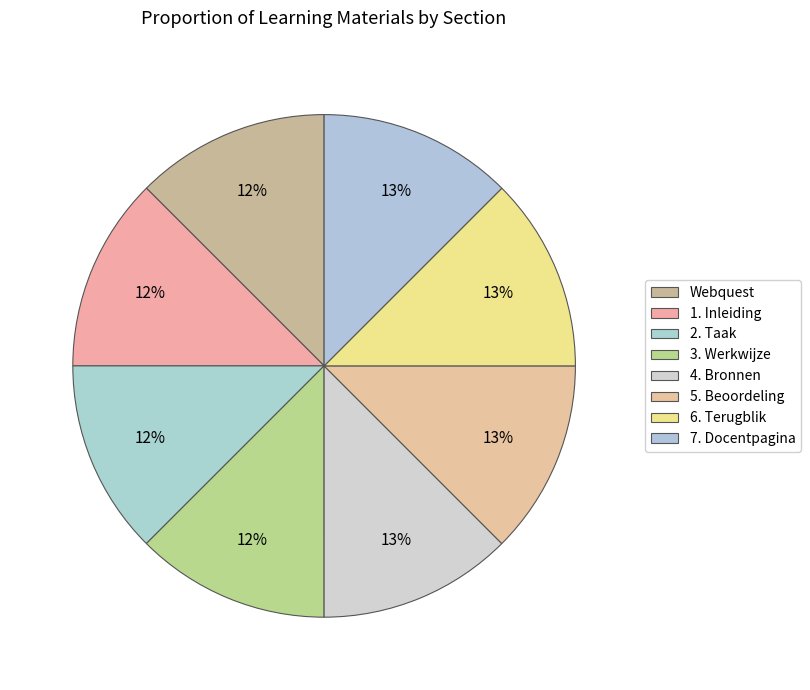

Combined, what portion of the pie is 5. Beoordeling and 6. Terugblik?

25.0%